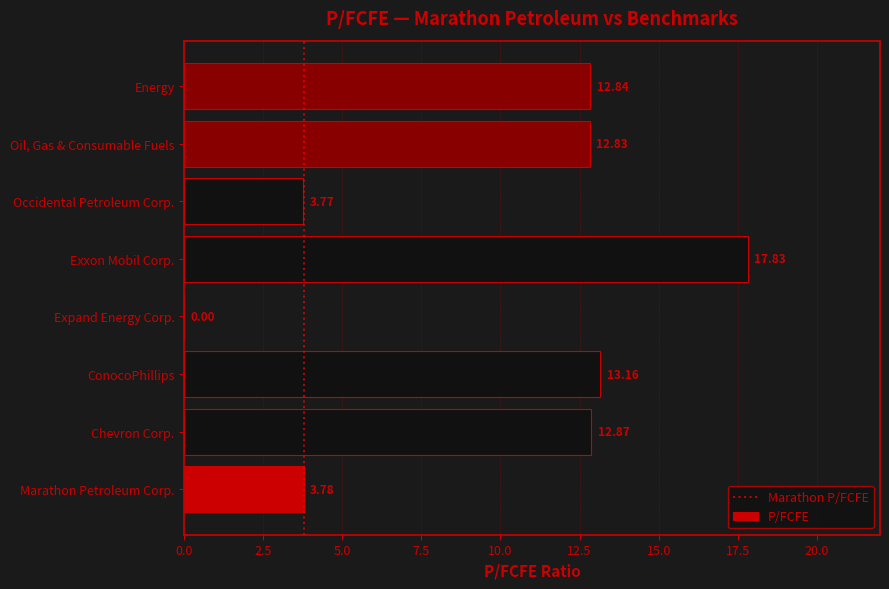

What is the sum of all values?

77.1